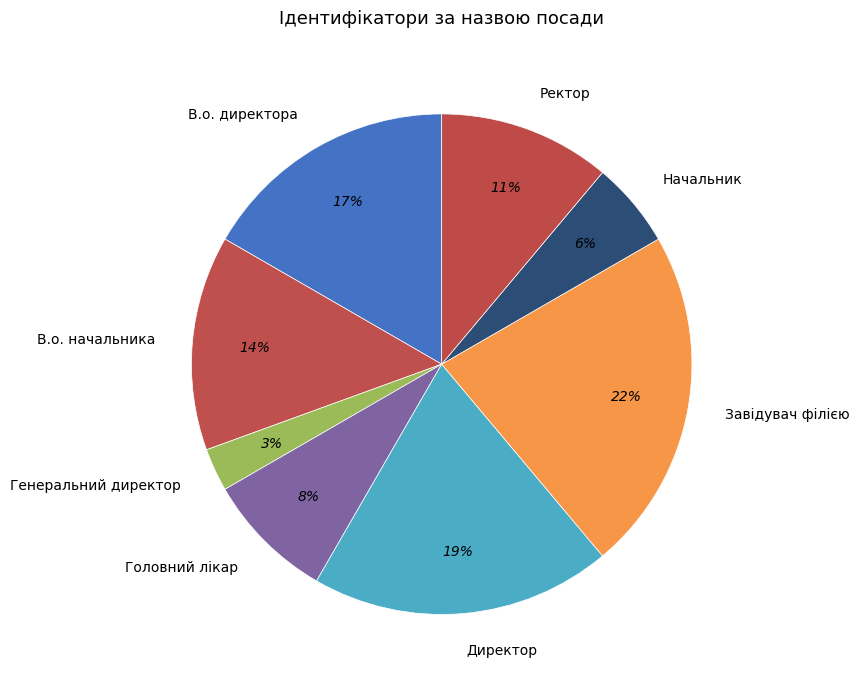

What is the largest slice in the pie chart?

Завідувач філією